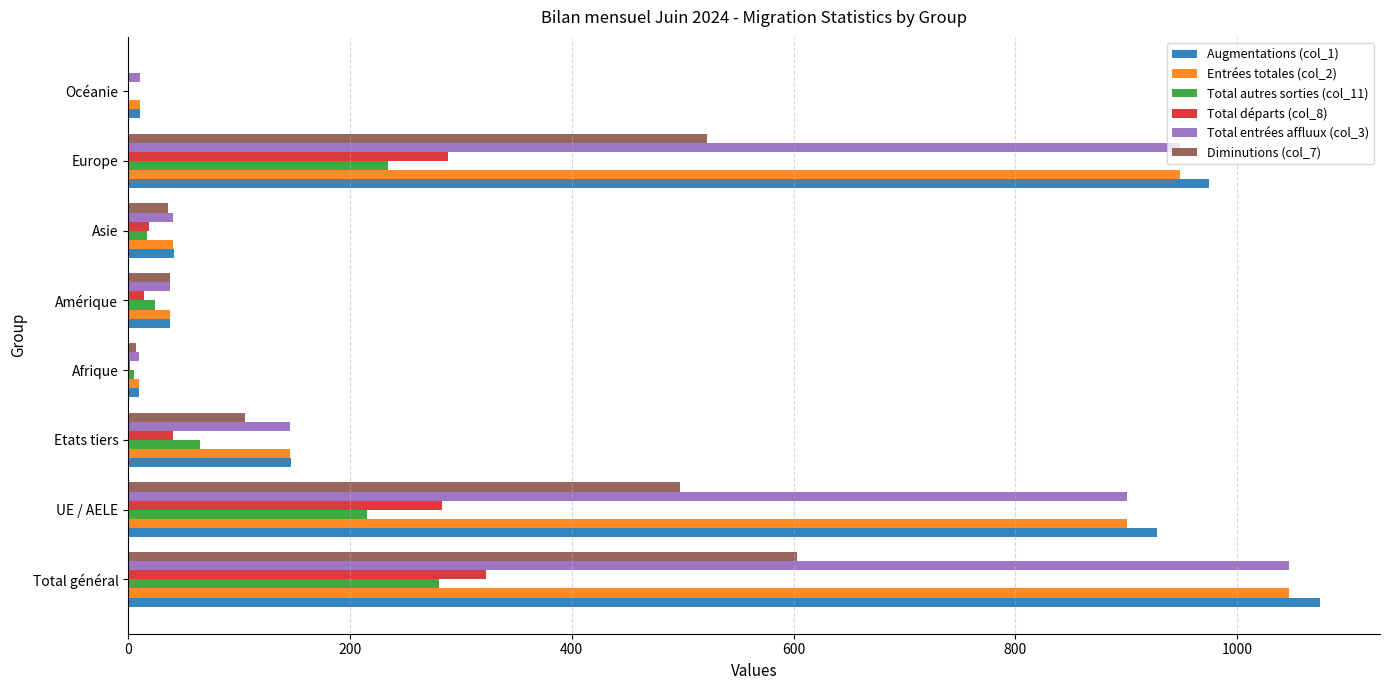

Which category has the highest value in the Augmentations (col_1) series?

Total général